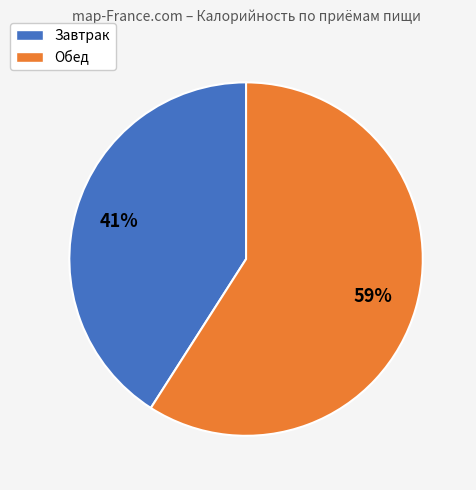

To the nearest percent, what is the combined percentage of Завтрак and Обед?

100%